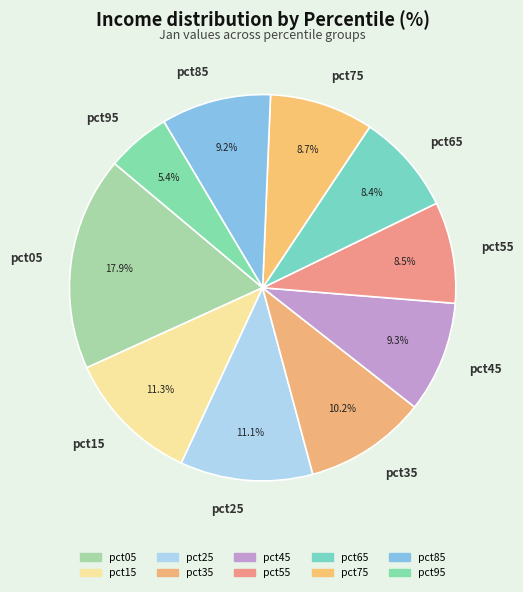

To the nearest percent, what is the combined percentage of pct05 and pct65?

26%